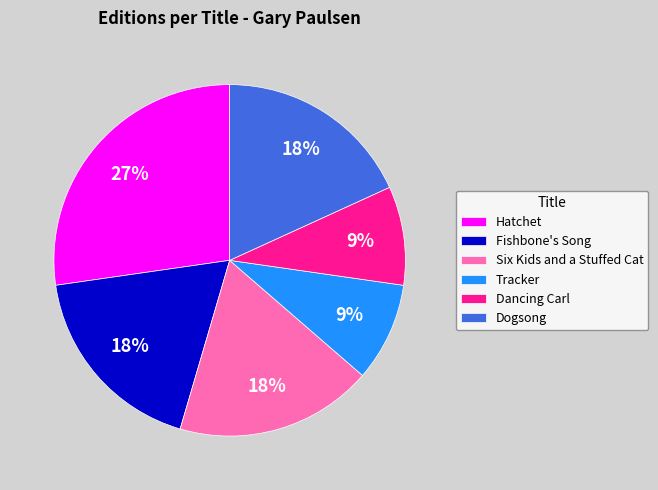

The Fishbone's Song slice represents 7% of the pie. True or false?

False